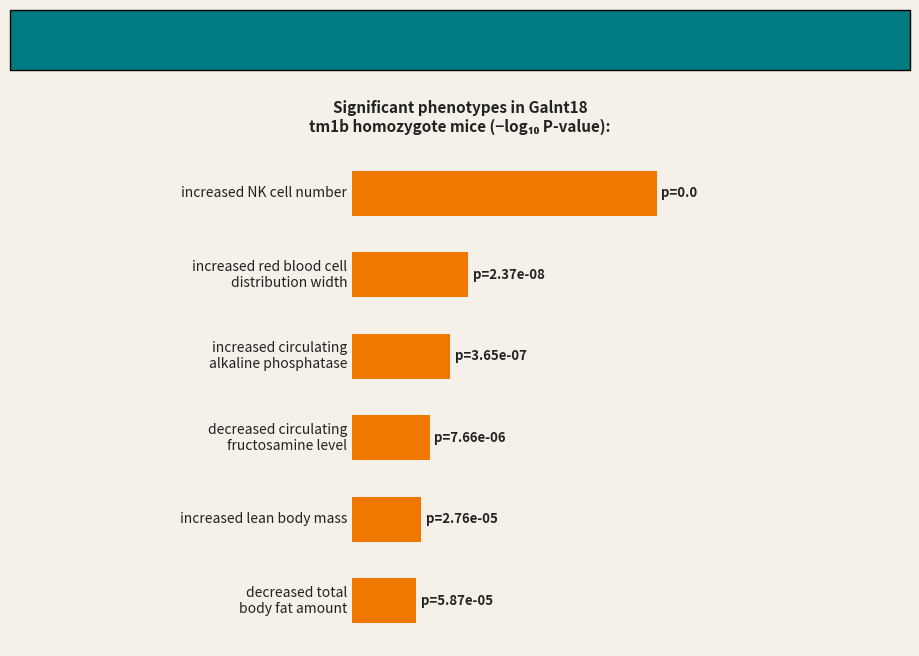

Rank the categories by value from lowest to highest.

decreased total
body fat amount, increased lean body mass, decreased circulating
fructosamine level, increased circulating
alkaline phosphatase, increased red blood cell
distribution width, increased NK cell number